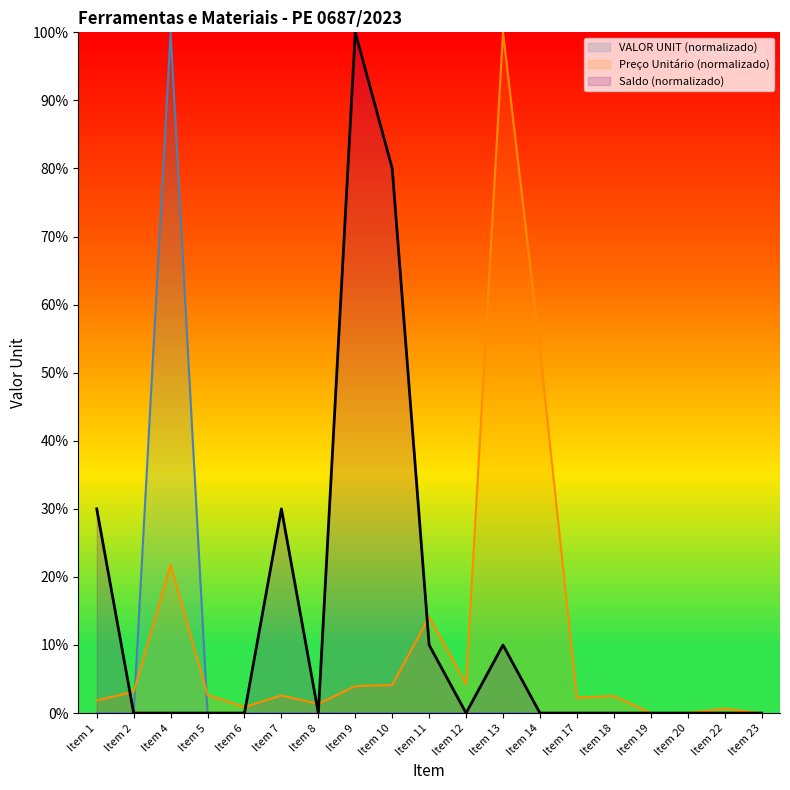

How many positive values does the Saldo series have?

6